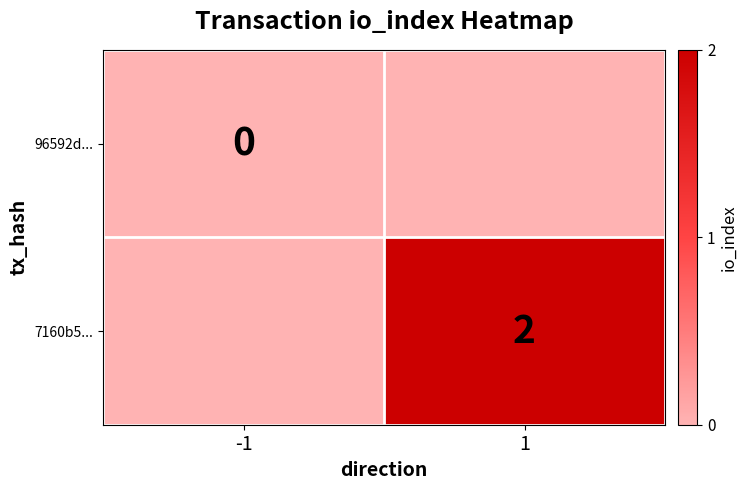

Which category has the highest value in the 7160b5... series?

1